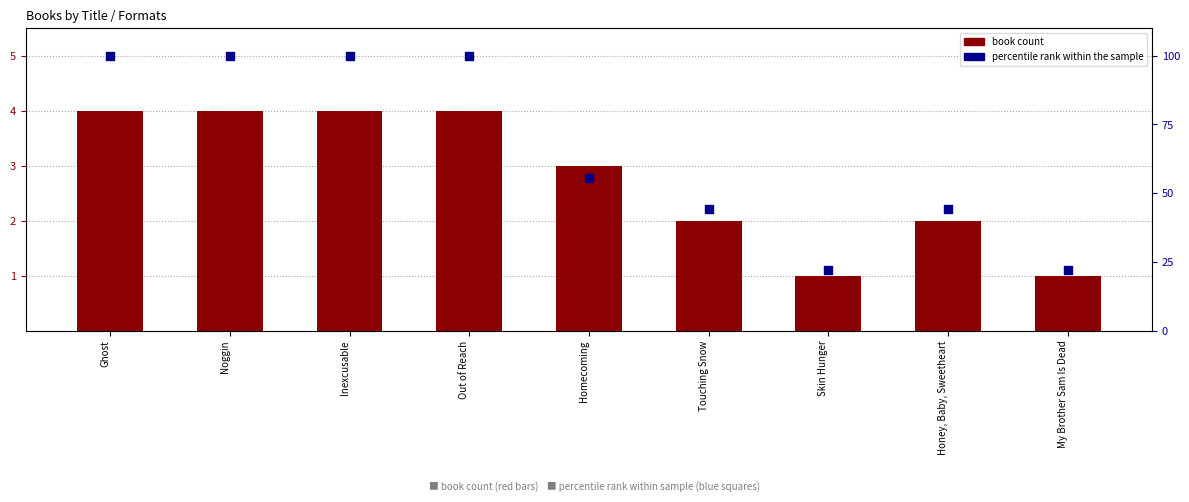

At how many categories does at least one series exceed 82?

4